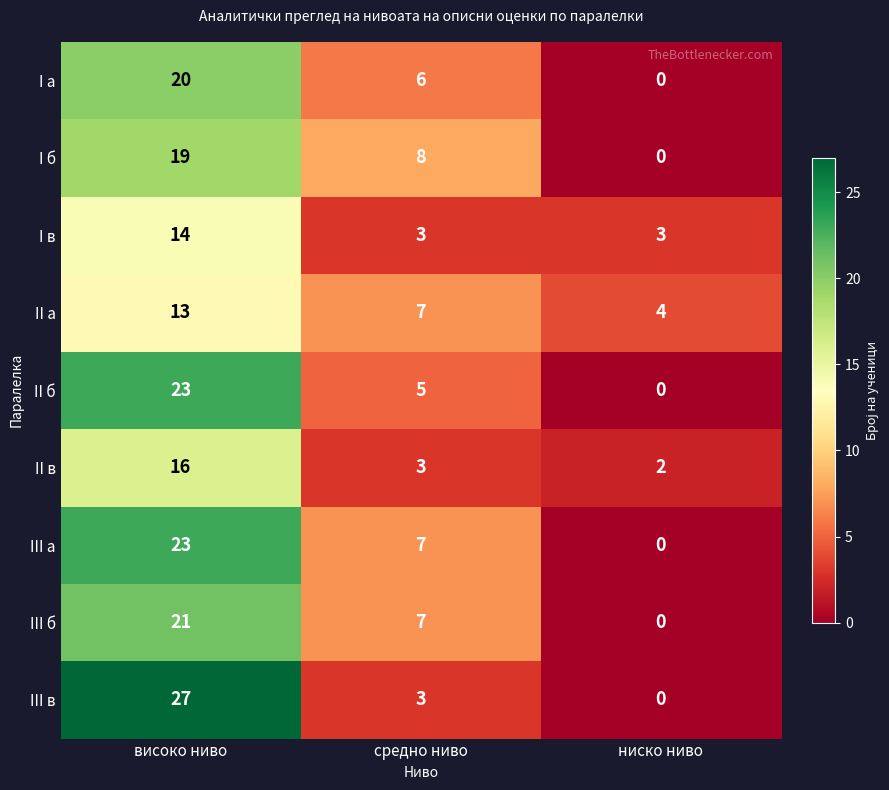

Reading left to right, extract all data points from this chart.

I a: високо ниво=20	средно ниво=6	ниско ниво=0
I б: високо ниво=19	средно ниво=8	ниско ниво=0
I в: високо ниво=14	средно ниво=3	ниско ниво=3
II а: високо ниво=13	средно ниво=7	ниско ниво=4
II б: високо ниво=23	средно ниво=5	ниско ниво=0
II в: високо ниво=16	средно ниво=3	ниско ниво=2
III а: високо ниво=23	средно ниво=7	ниско ниво=0
III б: високо ниво=21	средно ниво=7	ниско ниво=0
III в: високо ниво=27	средно ниво=3	ниско ниво=0